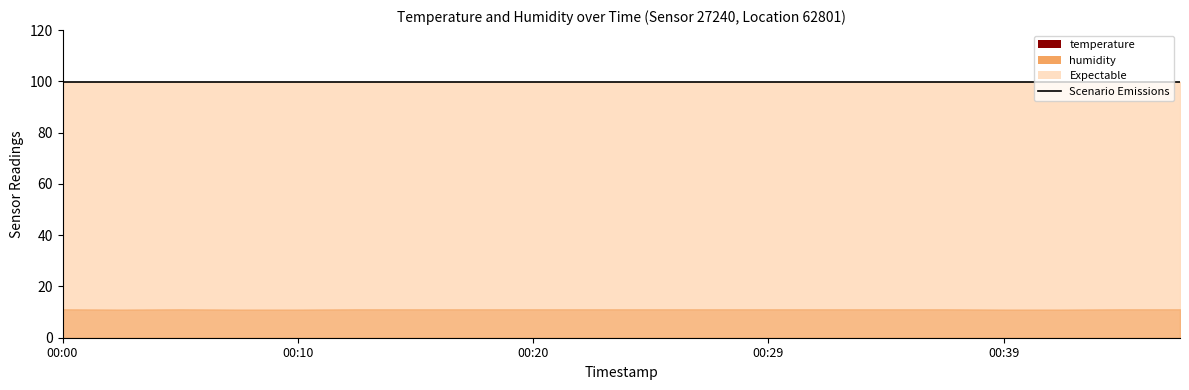

True or false: humidity has a value of 64.2 at 00:03.

False